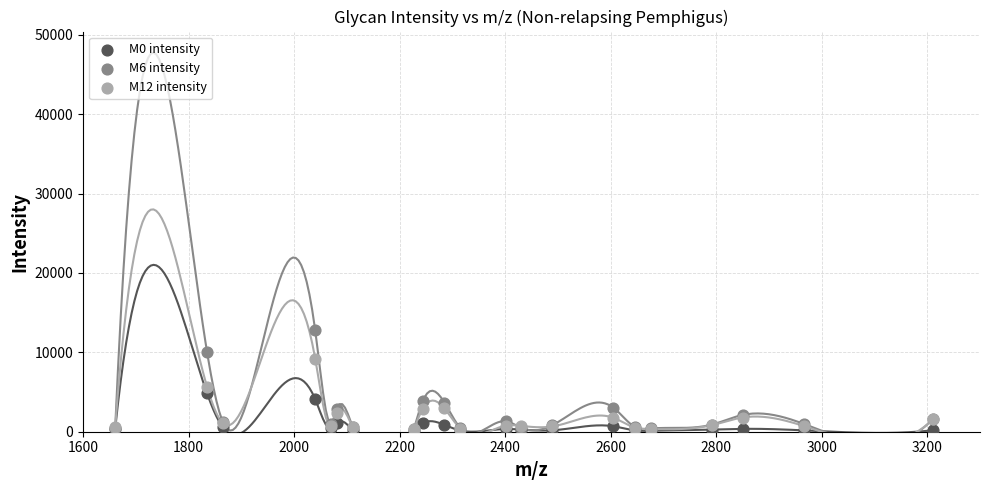

Across all series, what Y value is closest to 6453?

5674.0